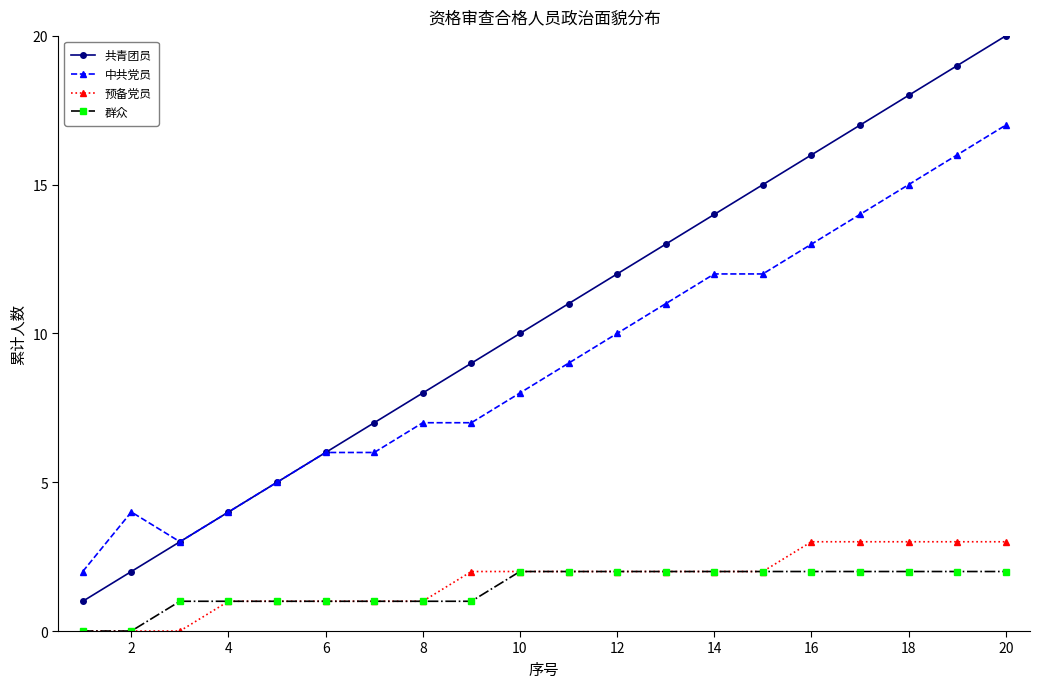

Count the 群众 values in the range 1 to 2.

18